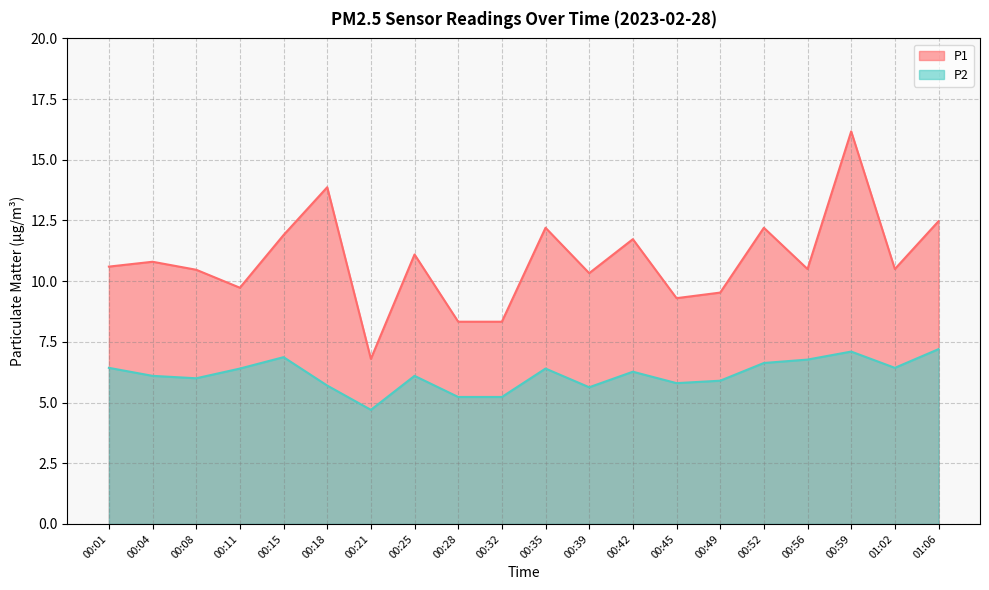

The P1 series shows 20.4 at 00:35. True or false?

False